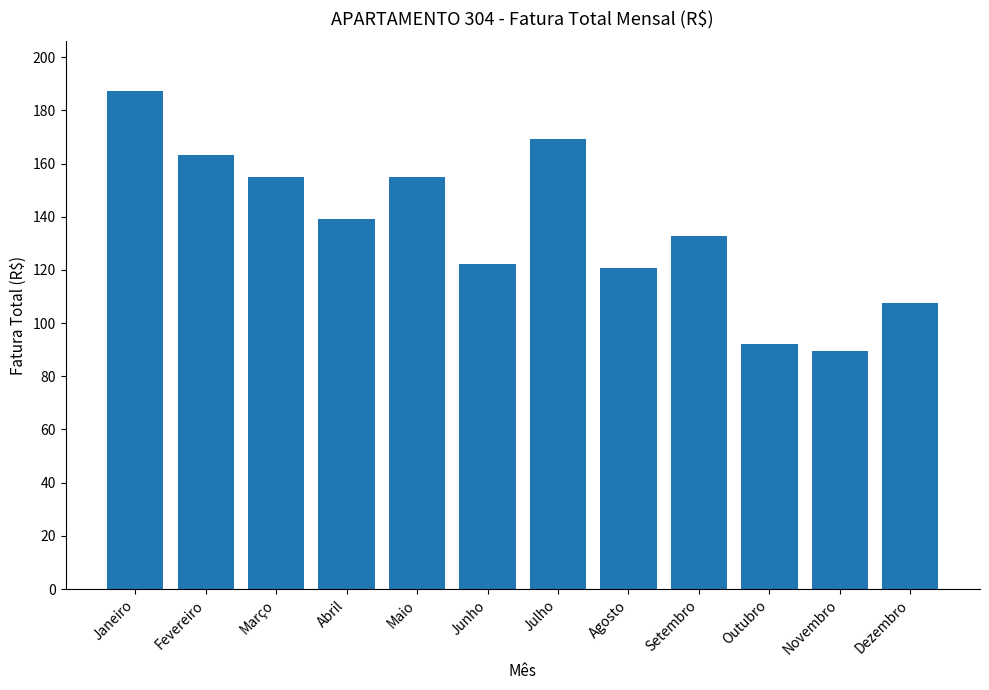

What position from the left is Fevereiro?

2